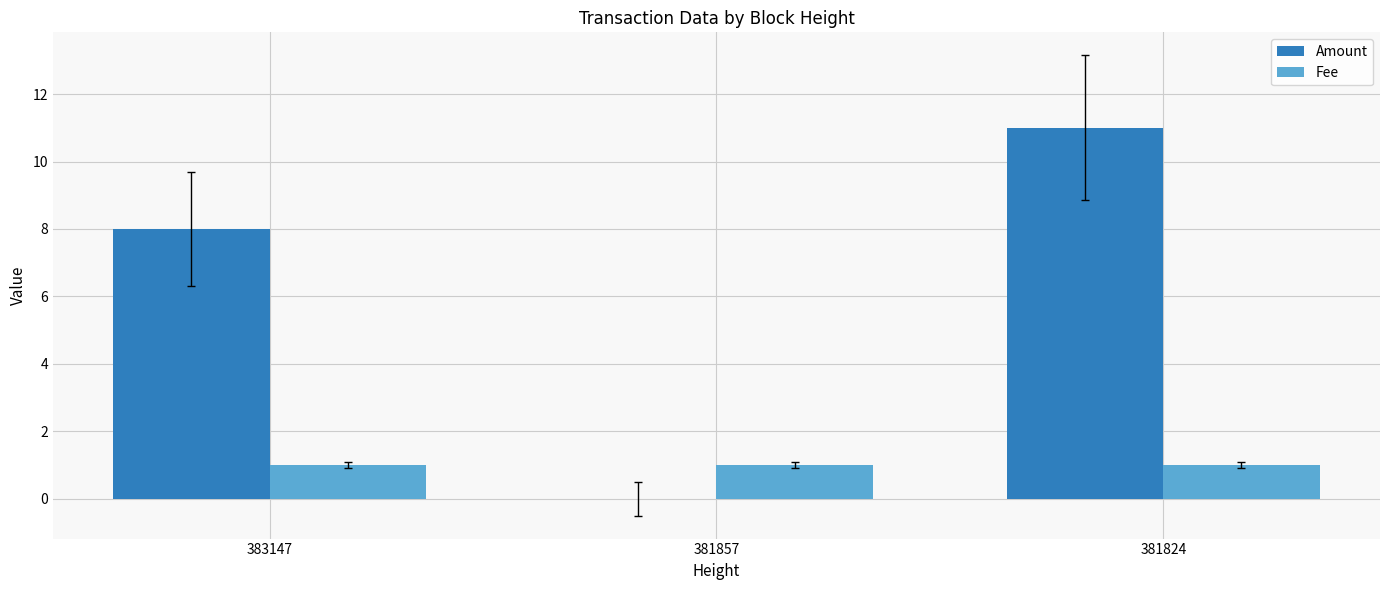

Which category has the highest value across all series?

381824